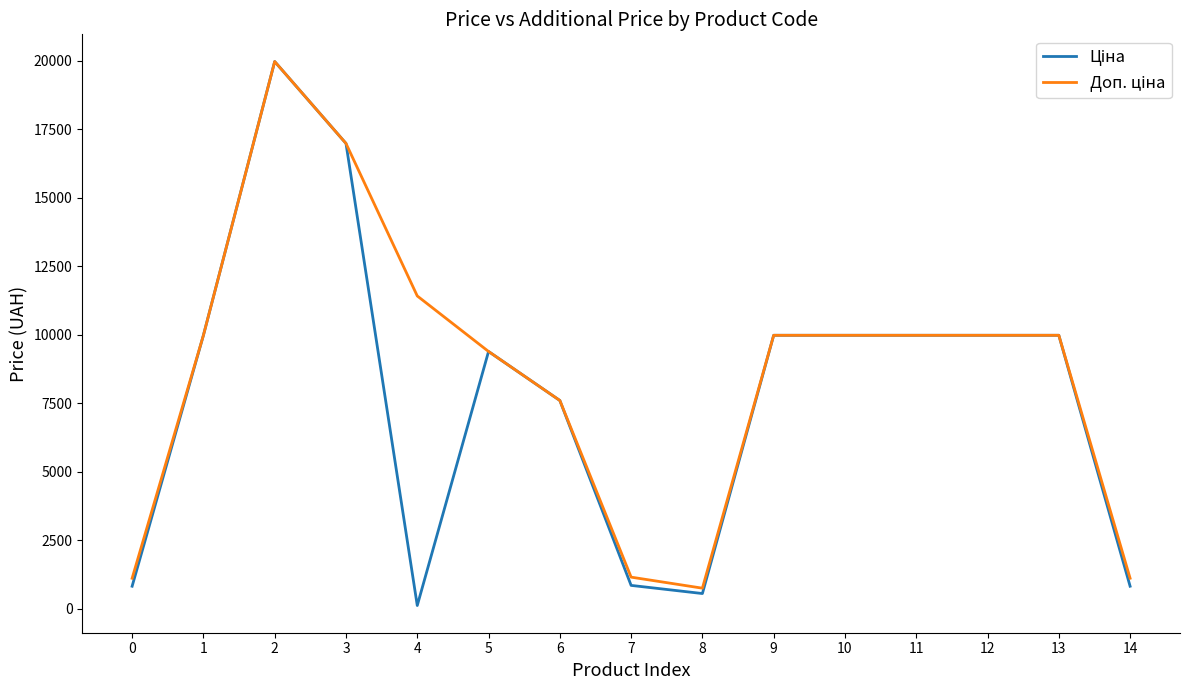

Does the chart display data point markers on the line(s)?

No